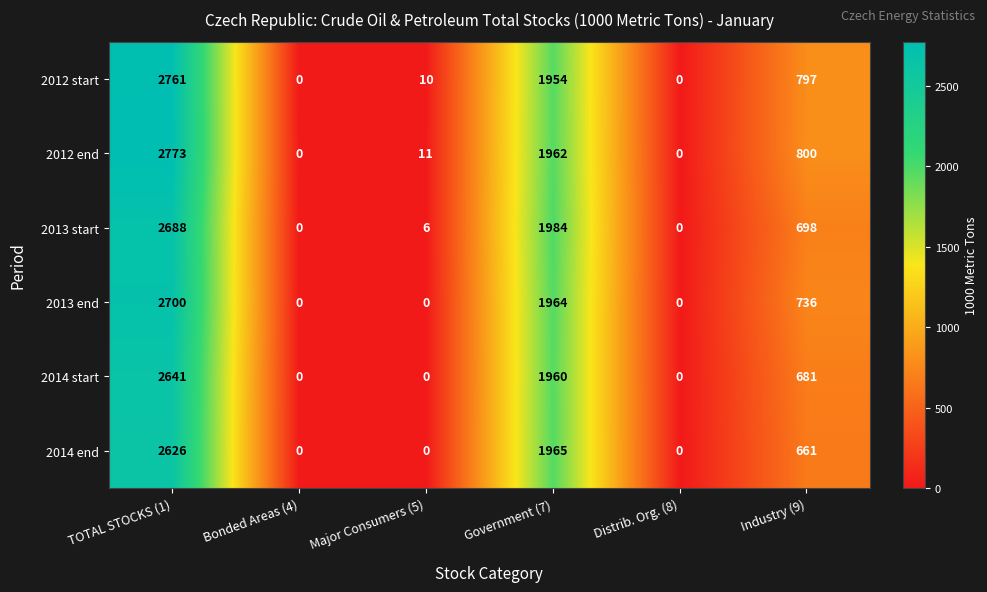

How many categories are shown in the chart?

6